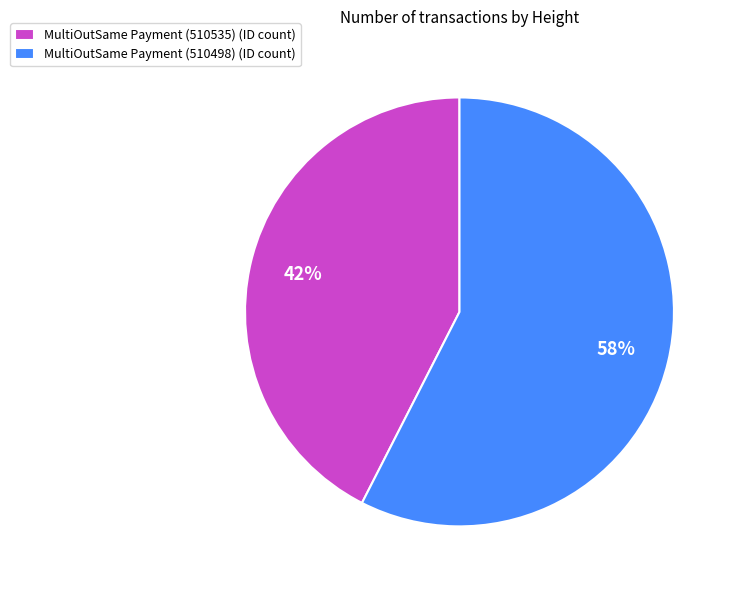

Which category has the biggest portion of the pie?

MultiOutSame Payment (510498)